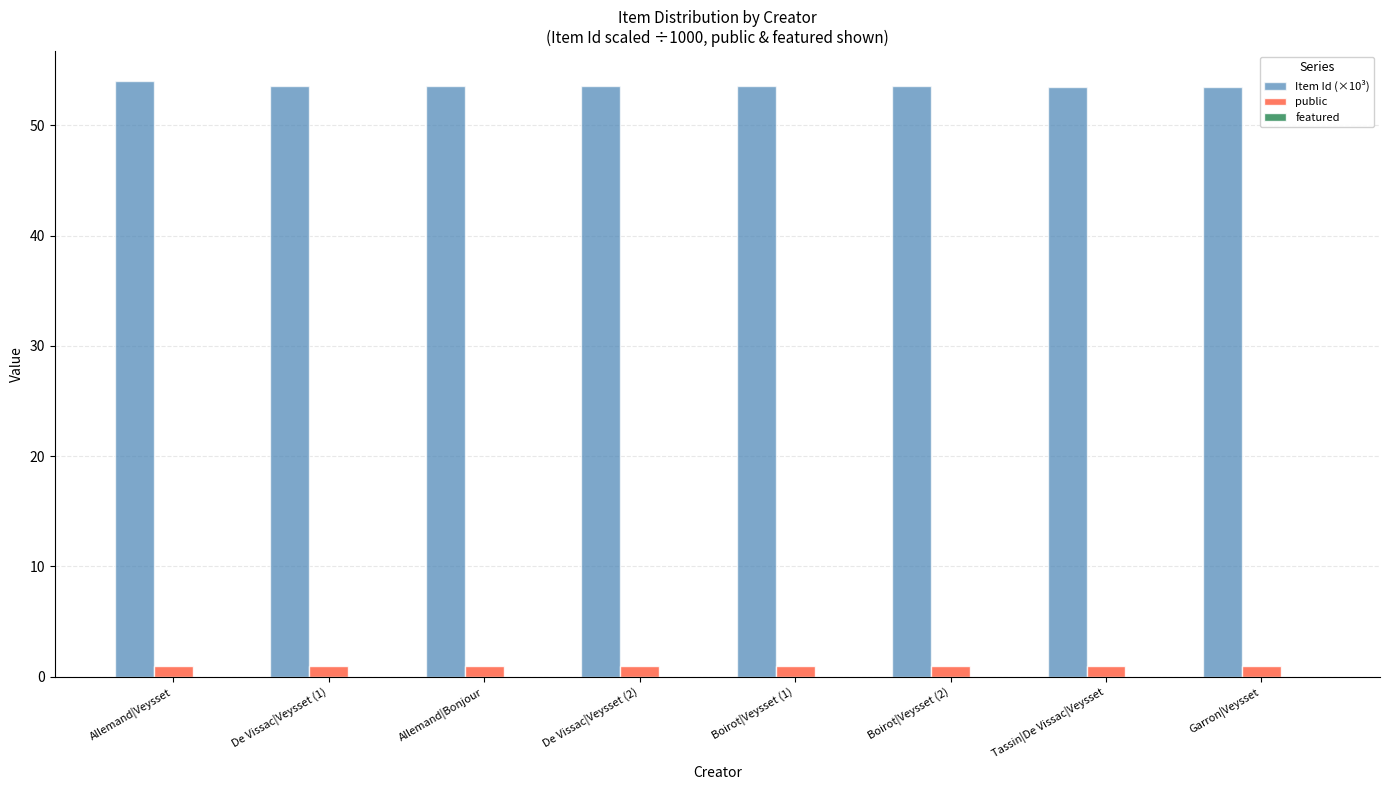

What is the highest value of the Item Id (×10³) series?

54.0